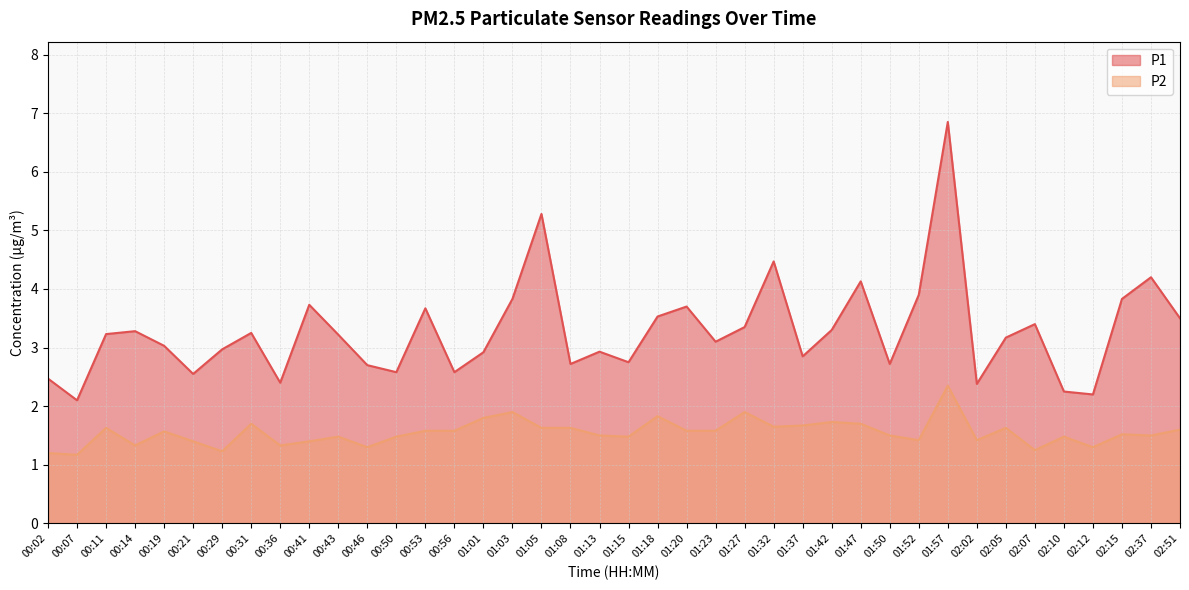

List the series in order of their overall mean, lowest first.

P2, P1